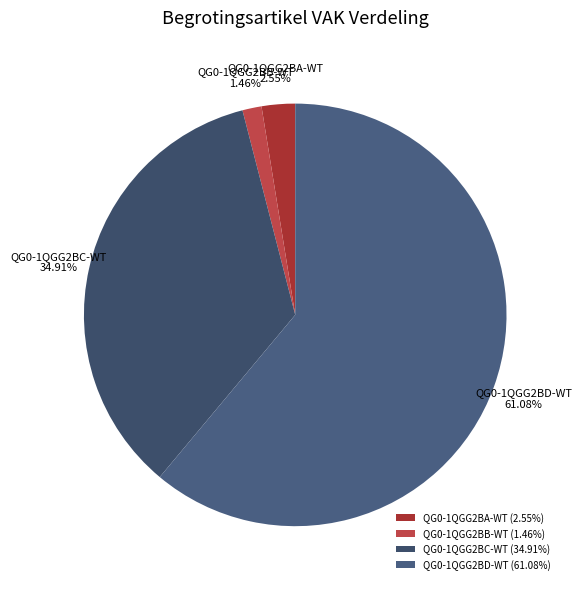

True or false: QG0-1QGG2BA-WT accounts for 3% of the total.

True